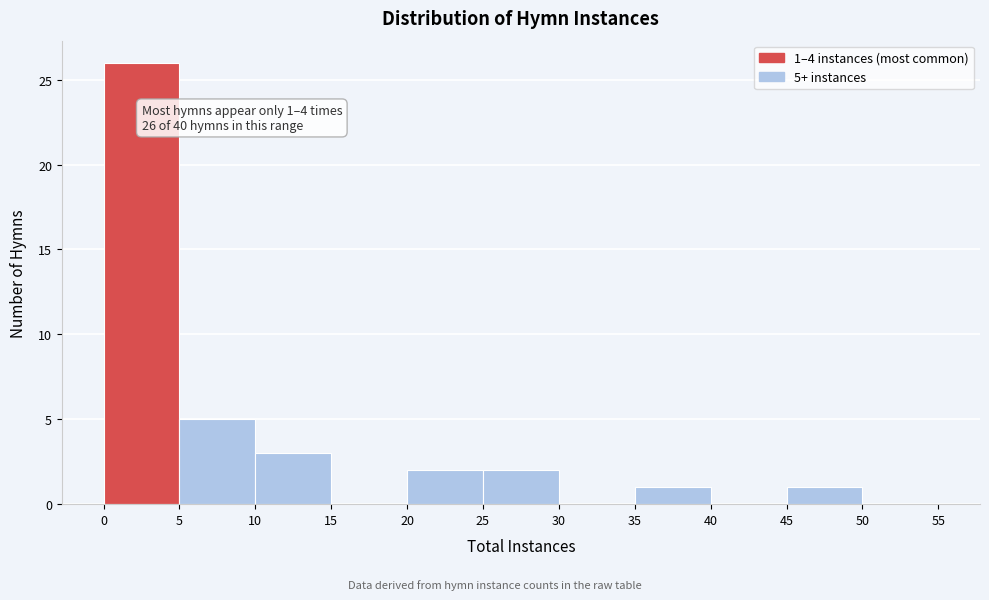

Over which range of the x-axis is the bar tallest?

0 to 5